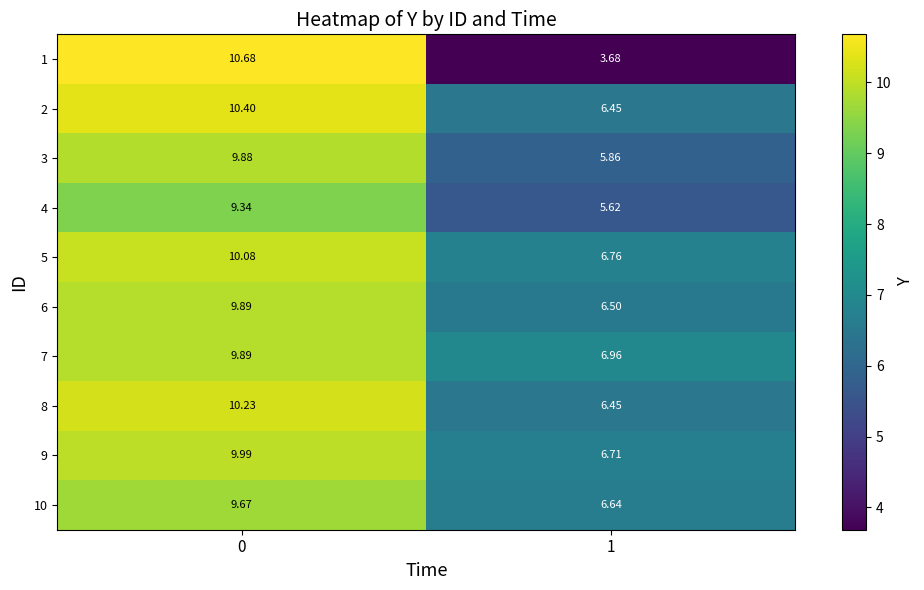

Is the value of 7 at 1 greater than the value of 6 at 1?

Yes